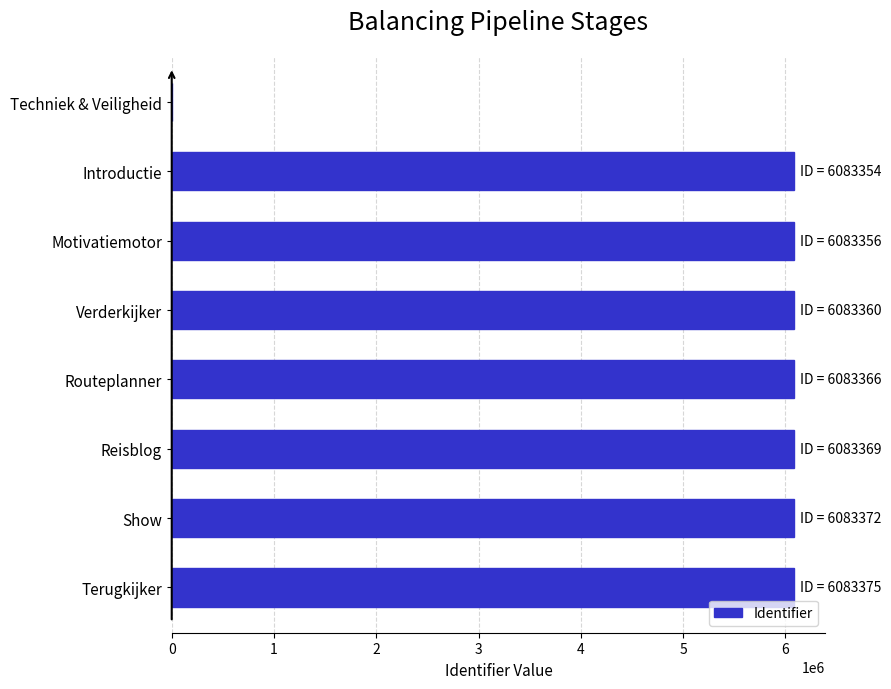

How many categories are shown in the chart?

8